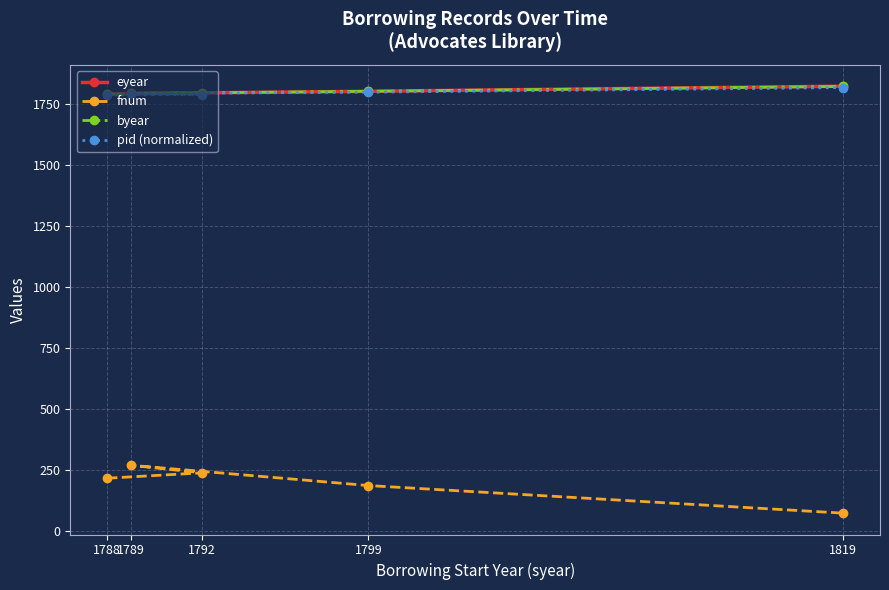

What is the value of the pid (normalized) point at the 4th from the left?

1796.3